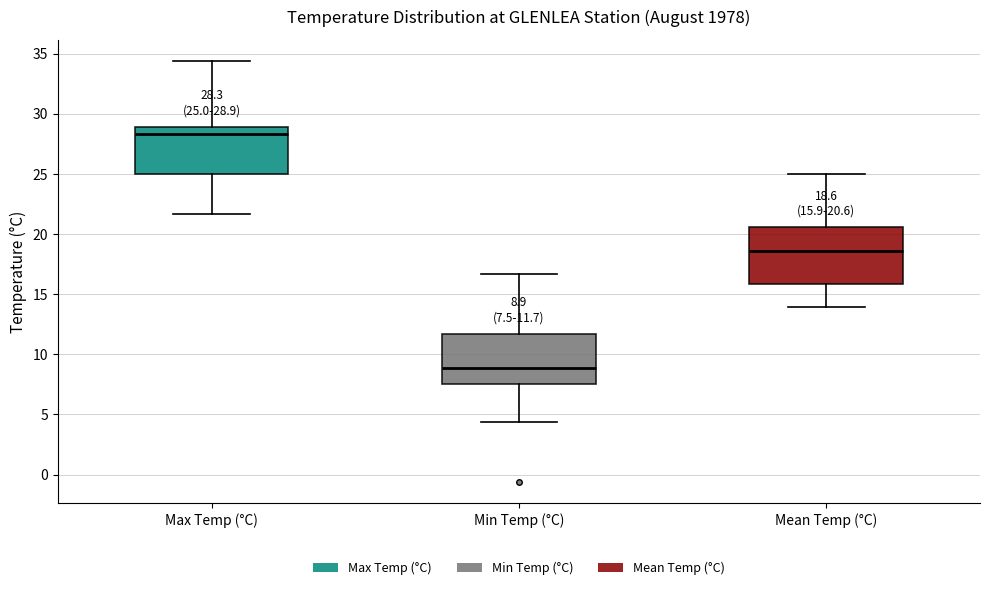

Which box is the tallest, from its lower edge to its upper edge?

Mean Temp (°C)